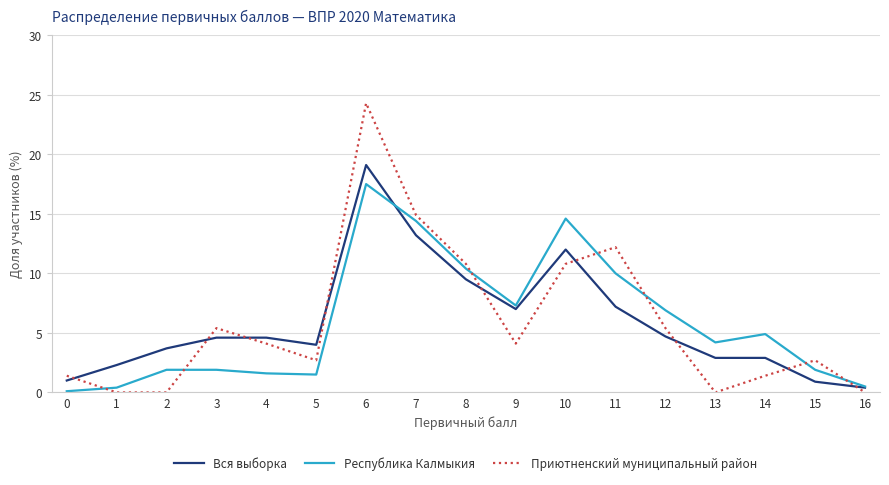

Count the number of categories in the chart.

17